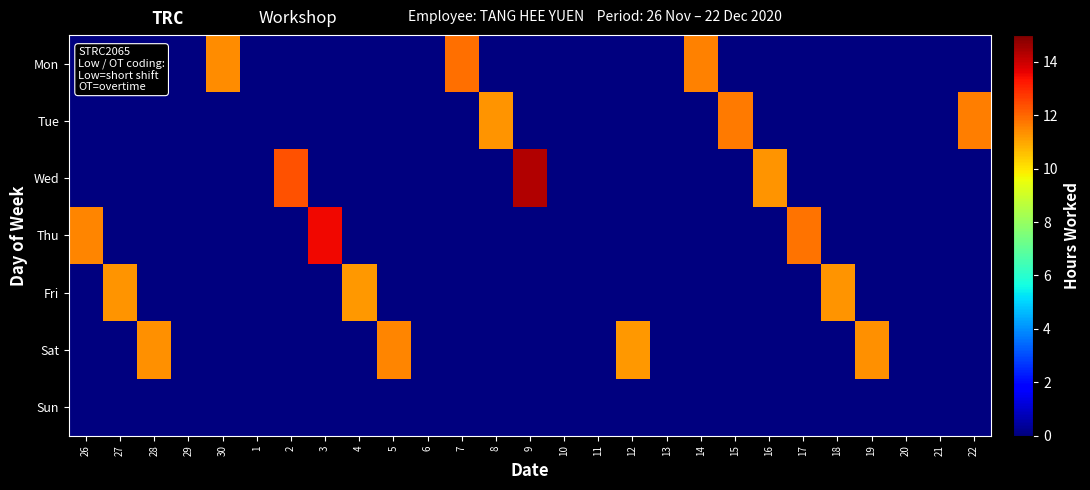

What is the difference between the highest and lowest values at 30?

11.4